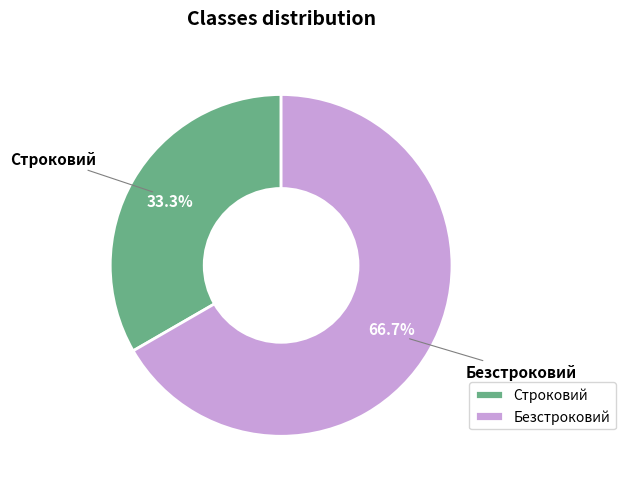

True or false: Строковий accounts for 33% of the total.

True